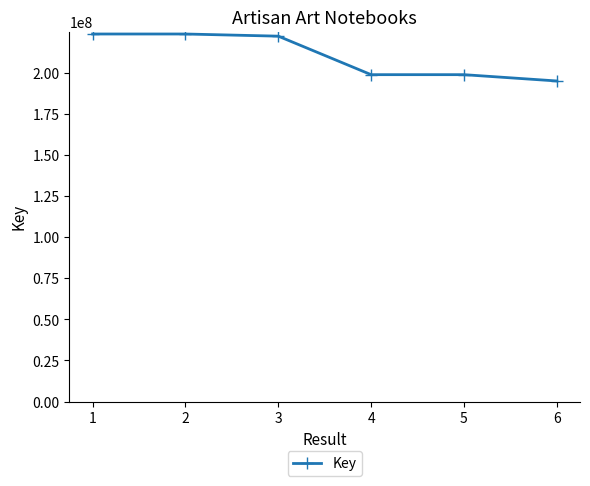

What is the difference between the second highest and second lowest values?

24728047